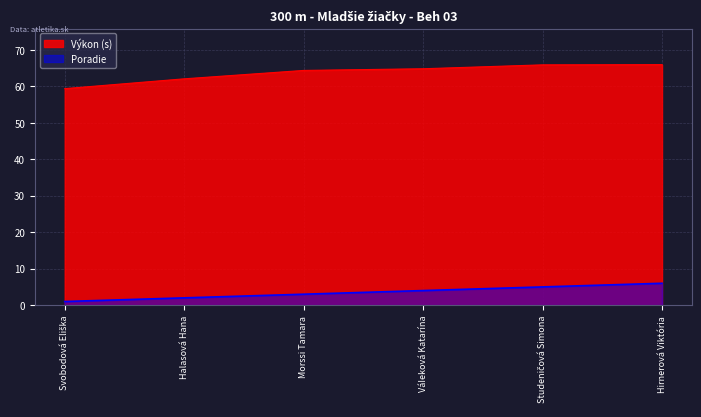

True or false: Poradie and Výkon cross at least once.

False